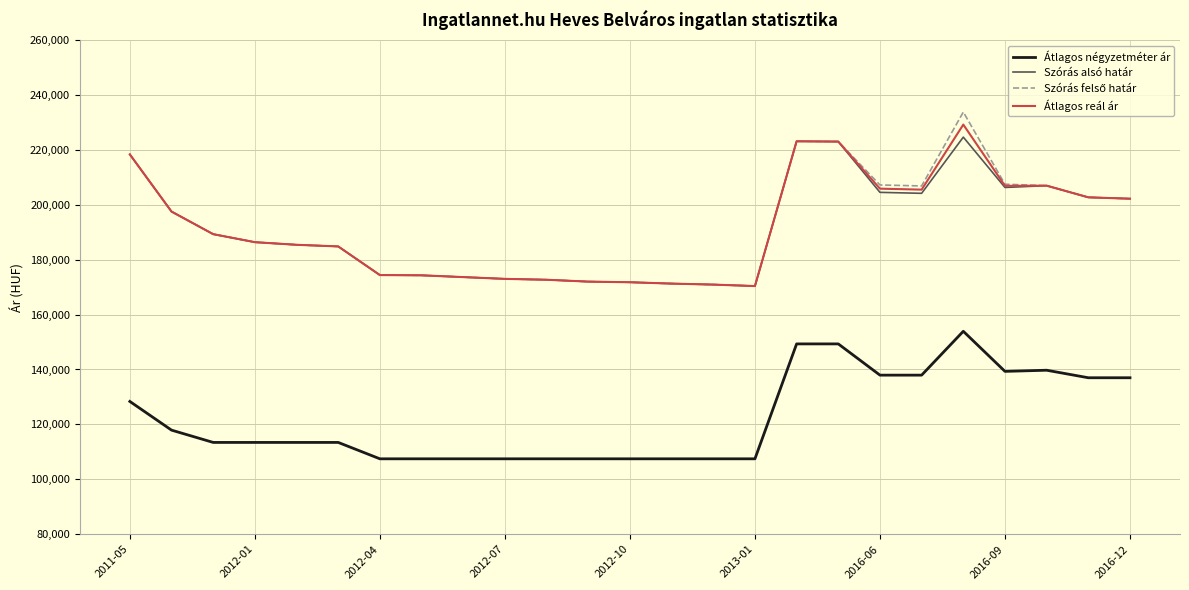

How many lines are shown in the chart?

4